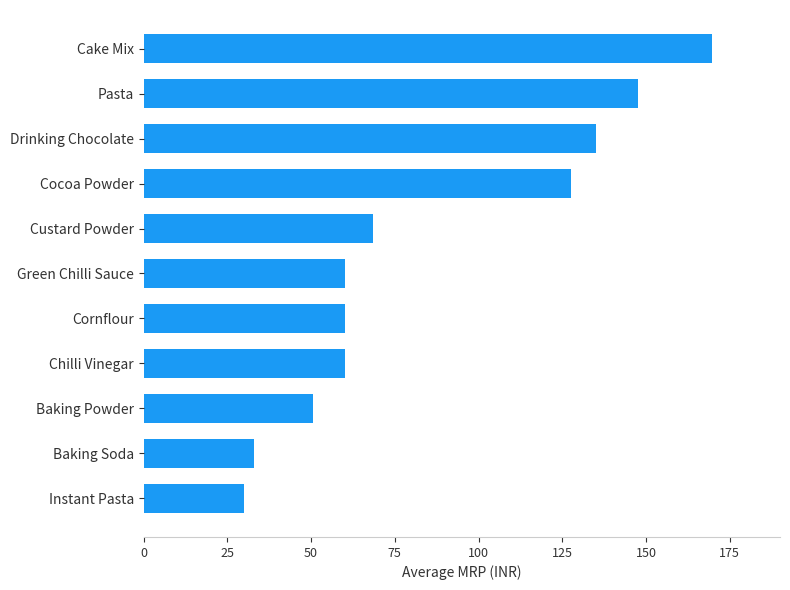

How many categories are shown in the chart?

11